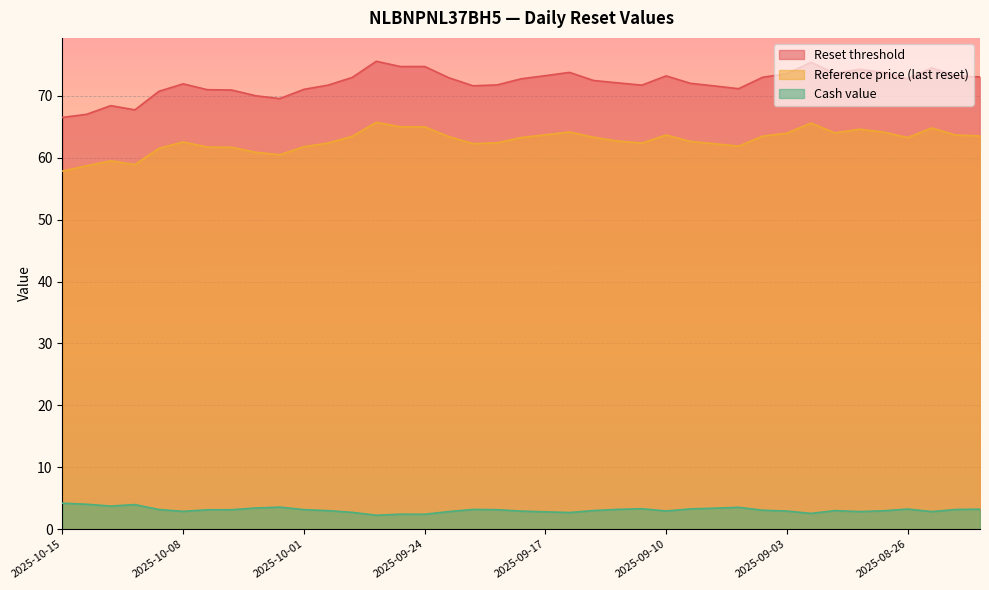

What is the value of the Reset threshold point at the 17th from the left?

72.9